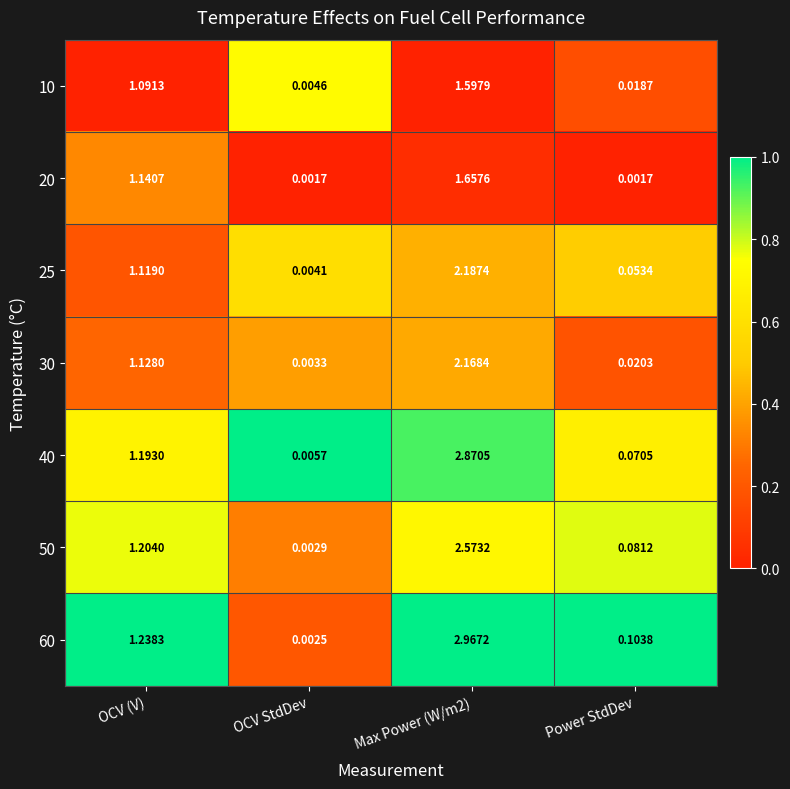

At which label does 25 first exceed 1?

OCV (V)